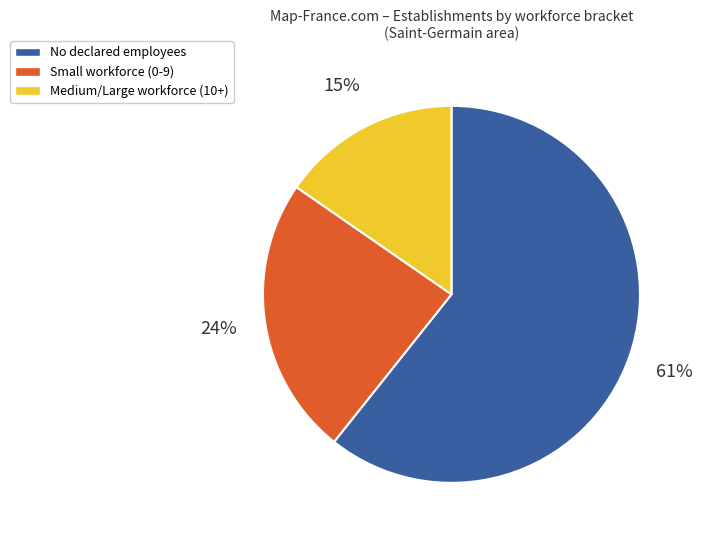

Which slice represents more than half of the pie?

No declared employees